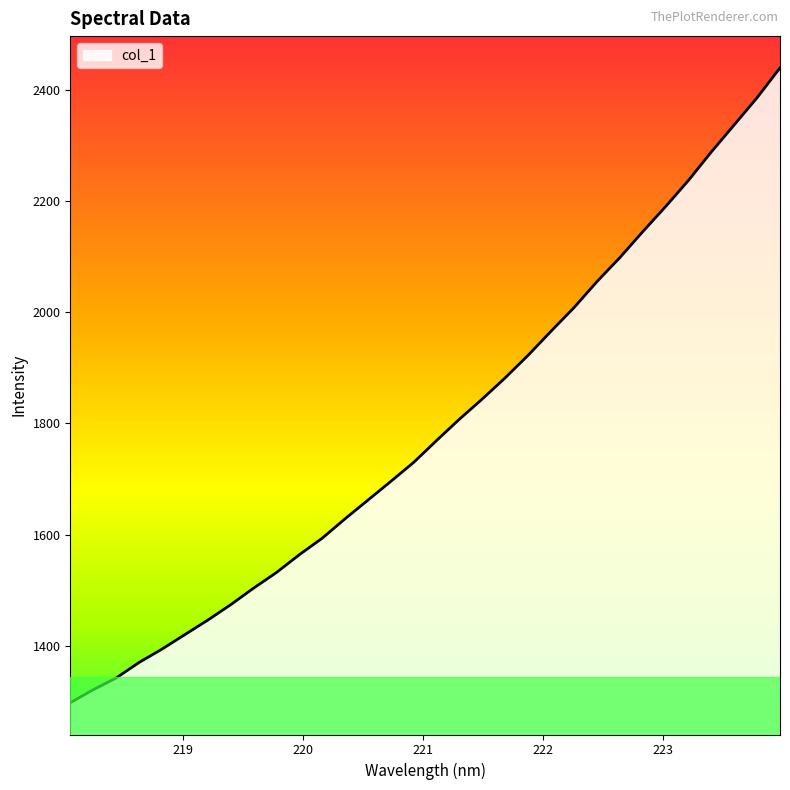

What is the maximum value shown in the chart?

2440.4